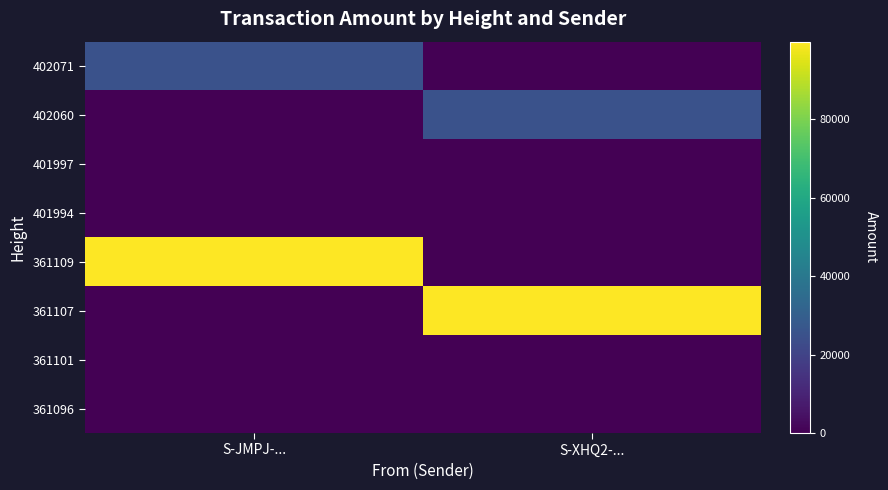

At which category does the chart reach its minimum across all series?

S-XHQ2-...